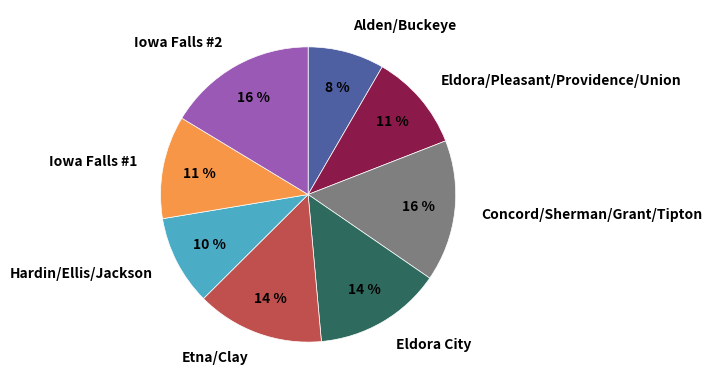

Count the number of slices in the pie.

8